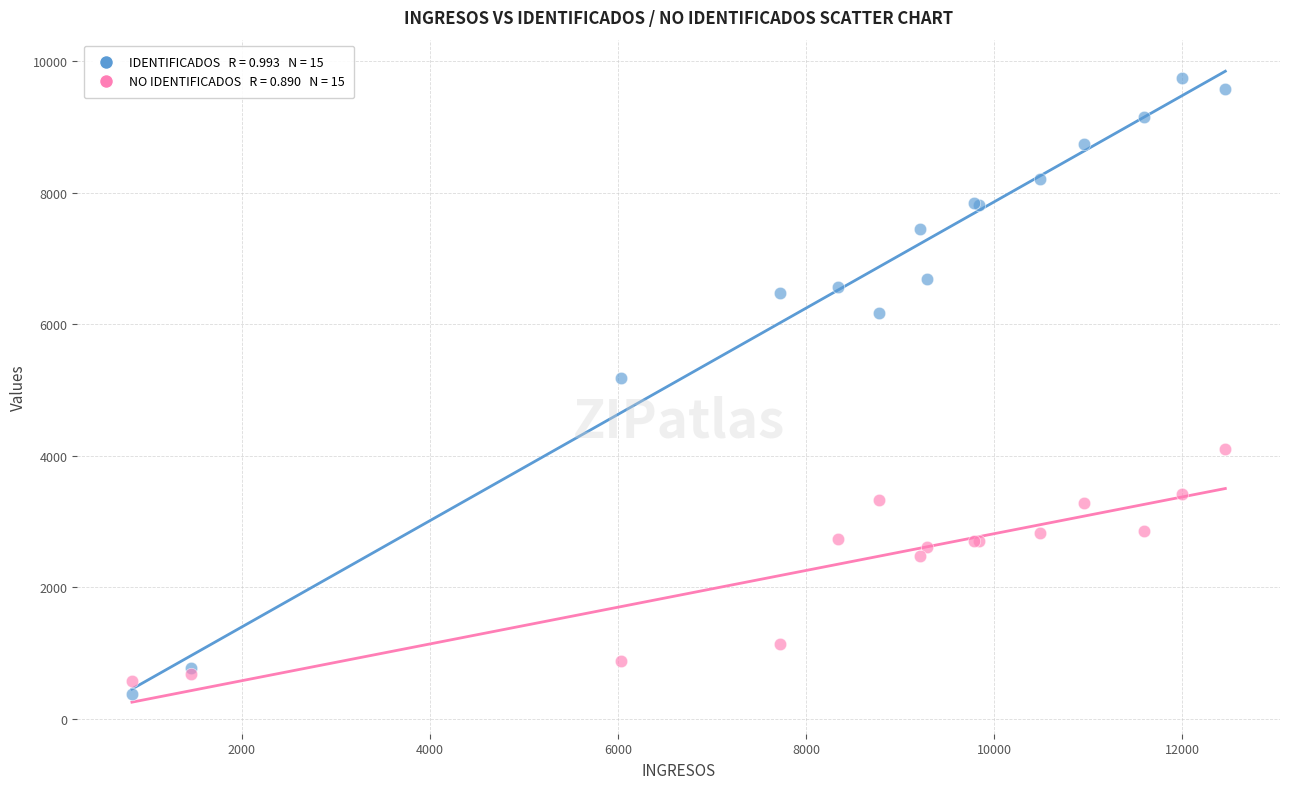

Across all series, what Y value is closest to 5059?

5176